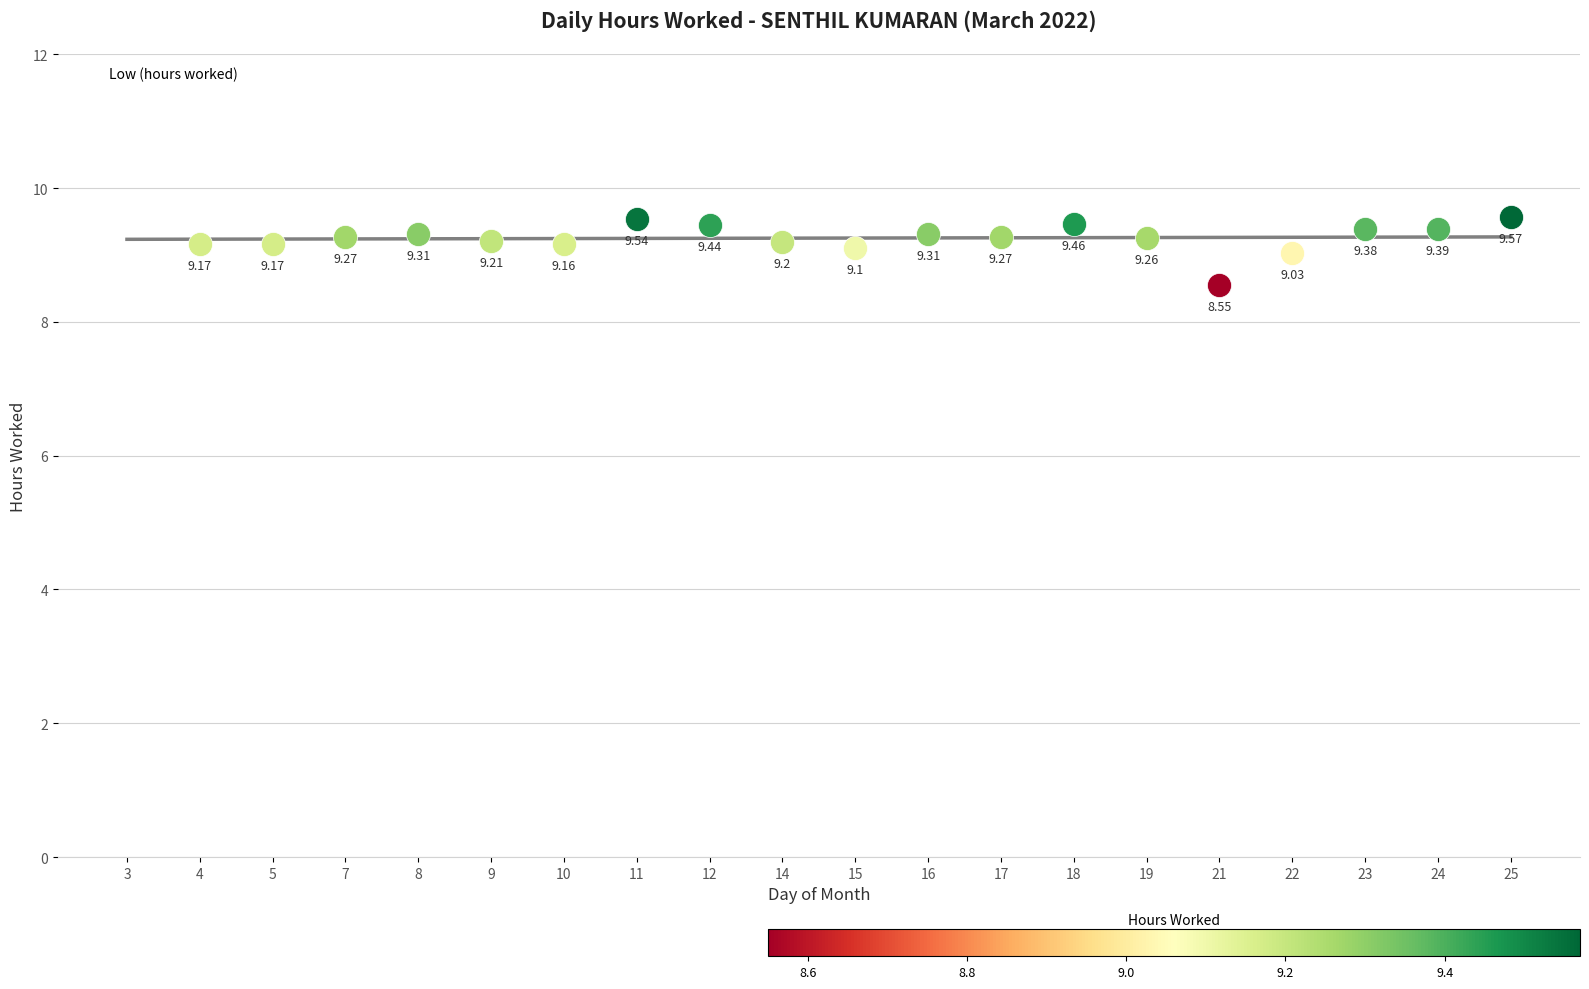

What is the change in value from 11 to 14?

-0.3